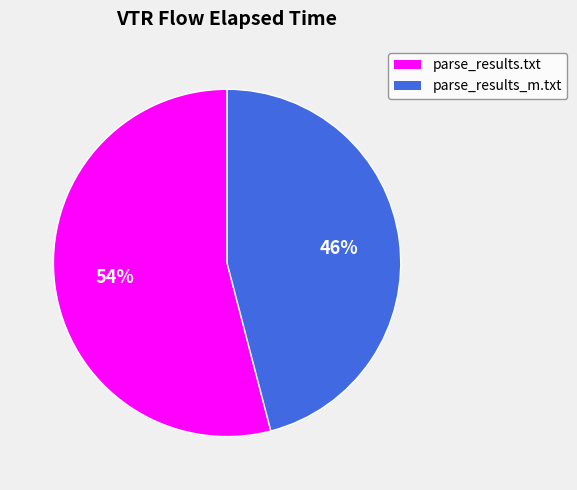

Does parse_results_m.txt represent more than half of the total?

No